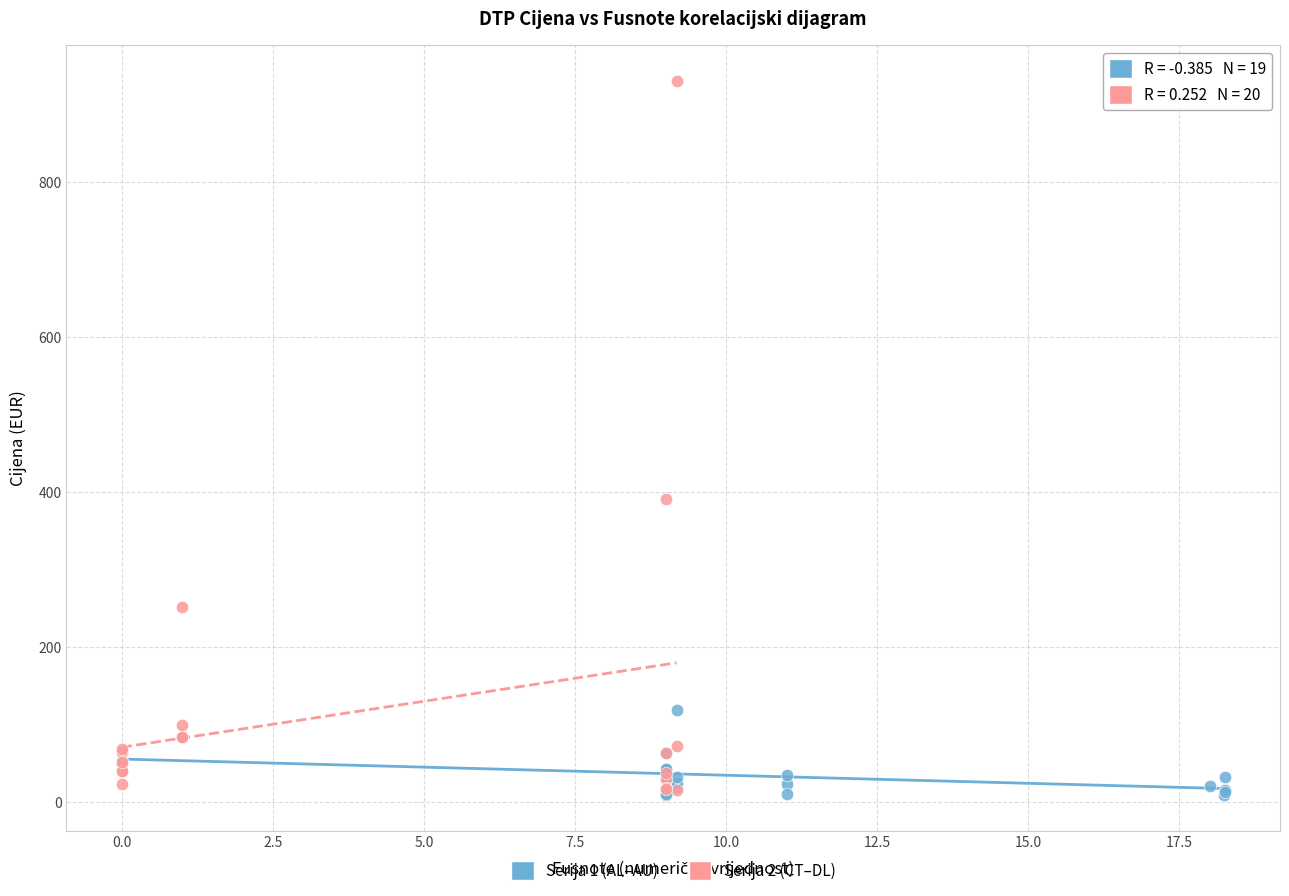

Which series reaches the maximum Y coordinate?

Serija 2 (CT–DL)